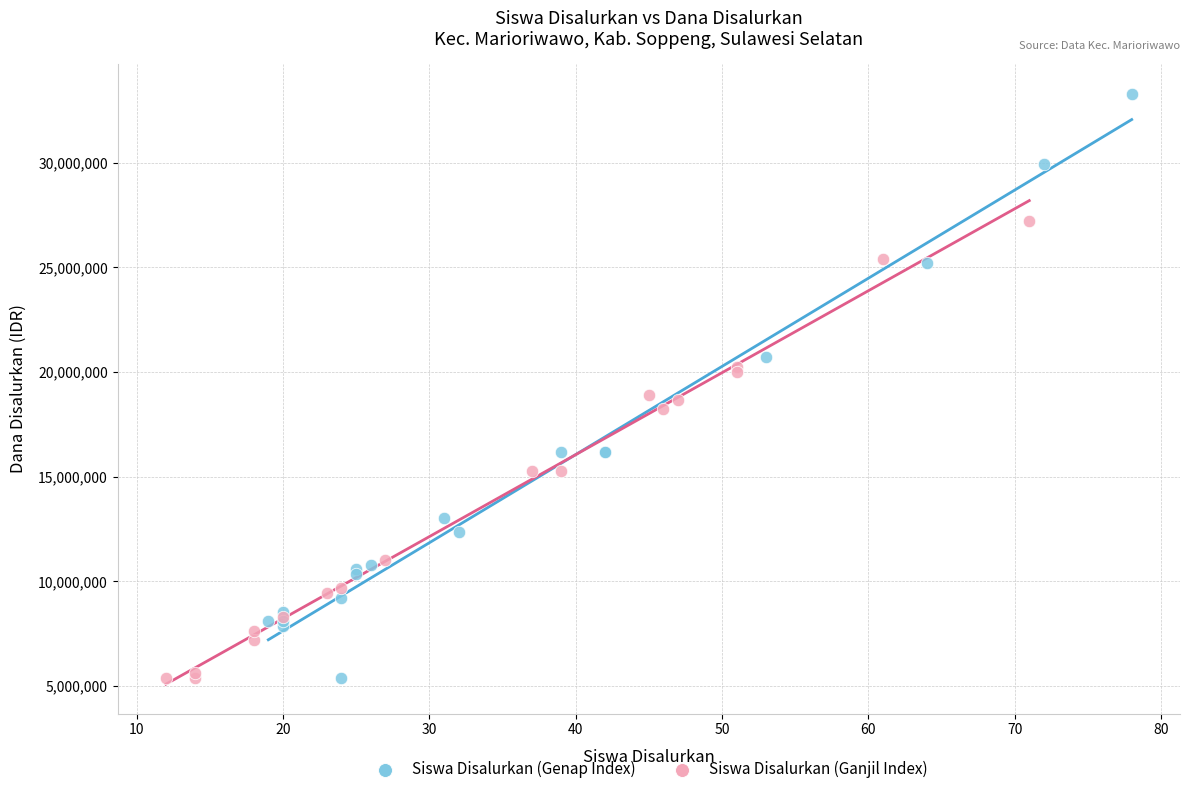

What are all the series names shown in the legend?

Siswa Disalurkan (Genap Index), Siswa Disalurkan (Ganjil Index)